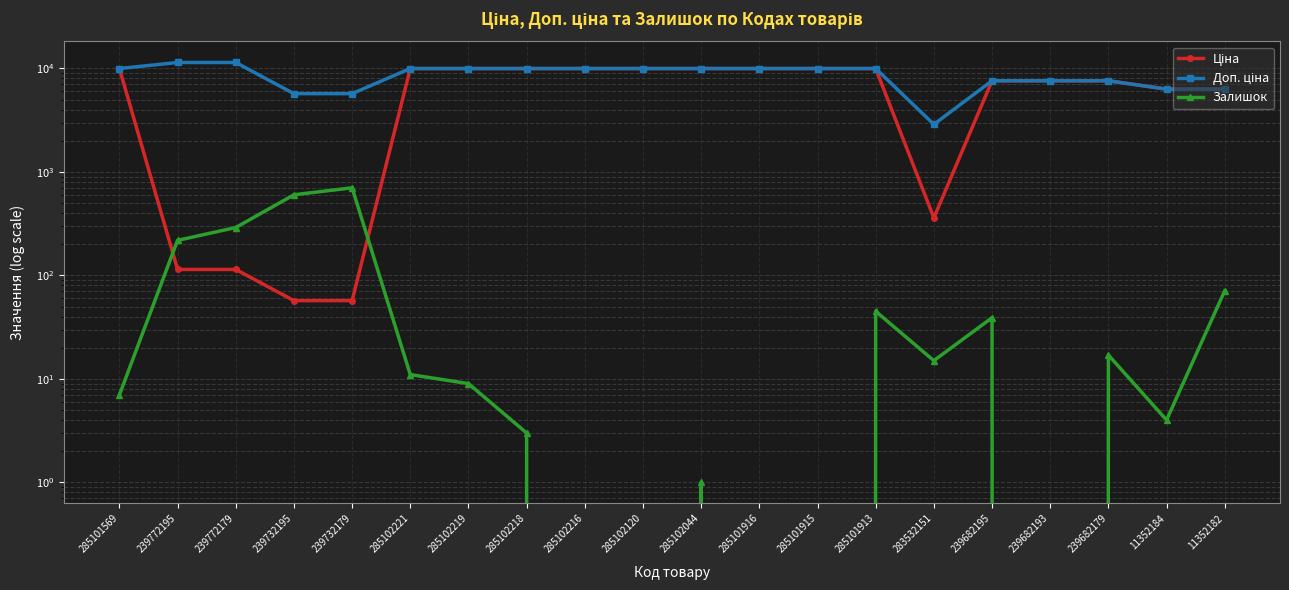

Does the chart display data point markers on the line(s)?

Yes